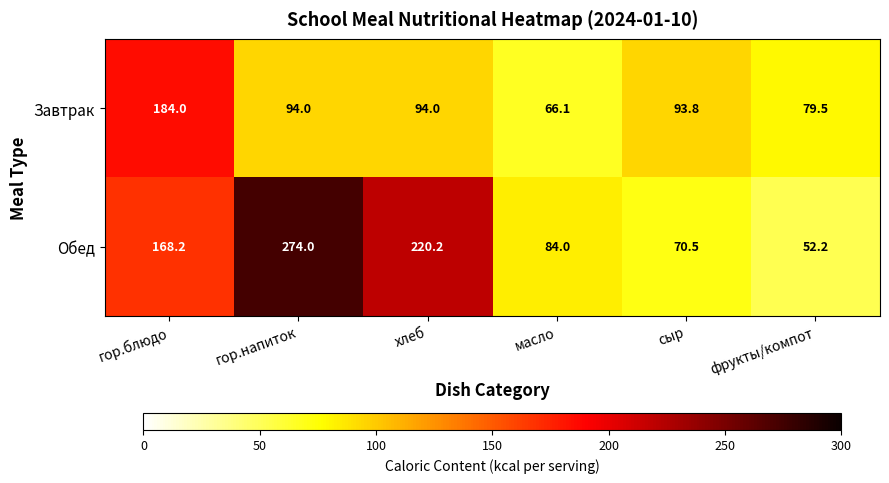

What is the difference between the maximum and minimum values in the Обед series?

221.8